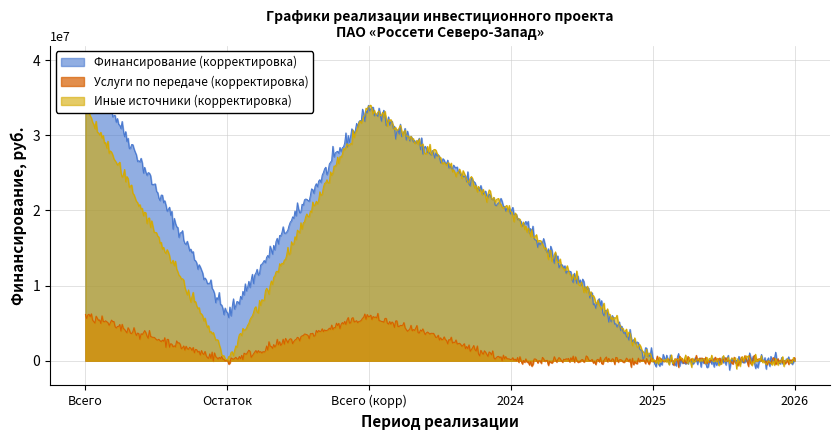

What is the maximum value for Иные источники (корректировка)?

34020057.5